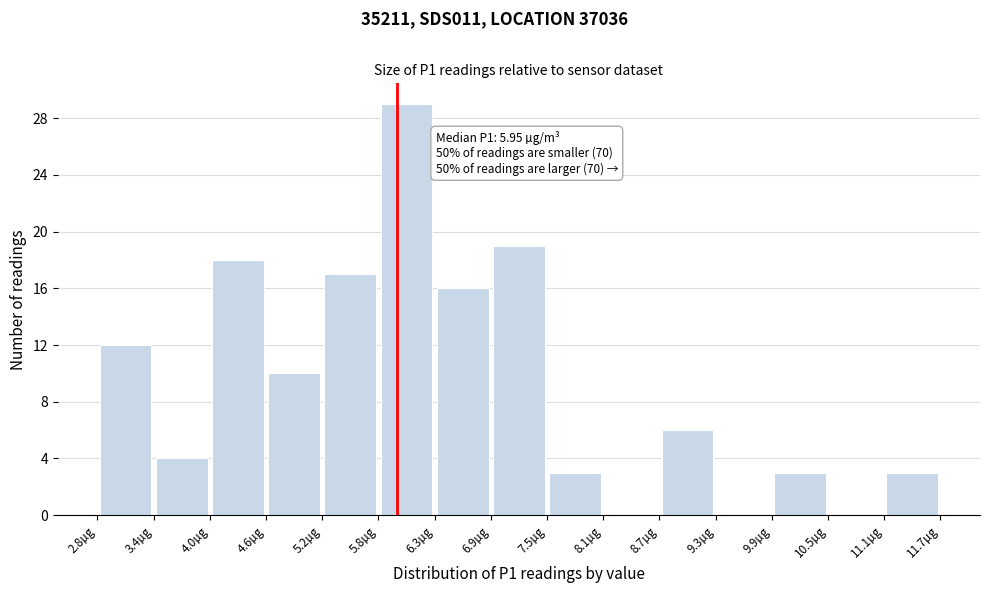

Over which range of the x-axis is the bar tallest?

5.75 to 6.34